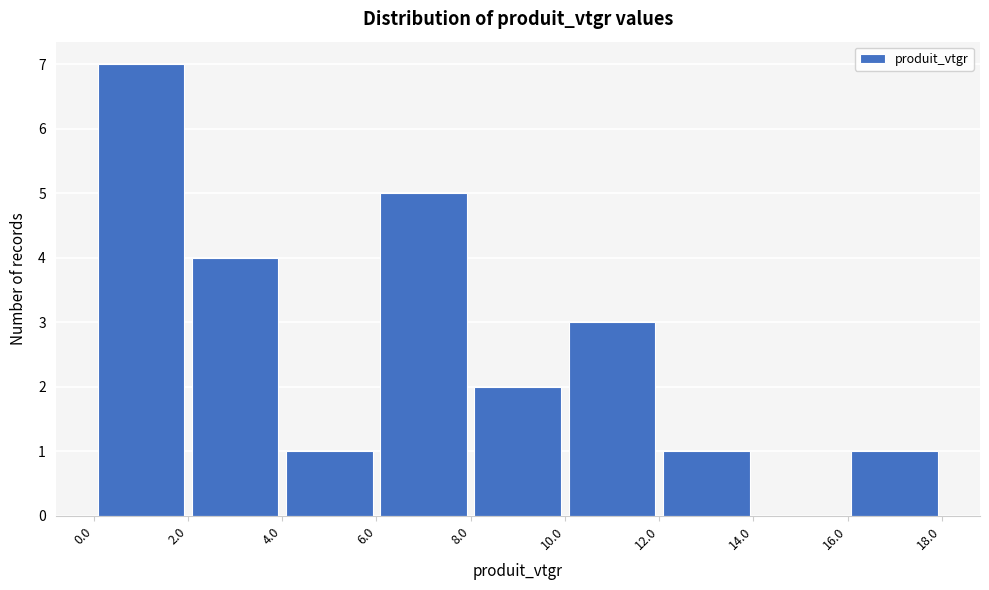

Over which range of the x-axis is the bar tallest?

0.0 to 2.0